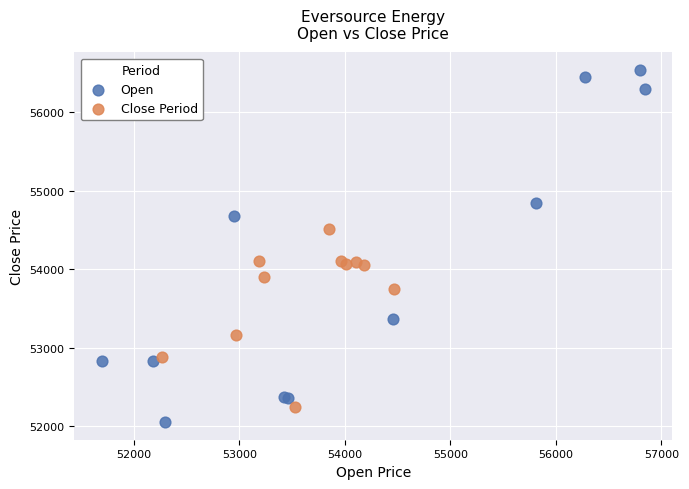

What are all the series names shown in the legend?

Open, Close Period